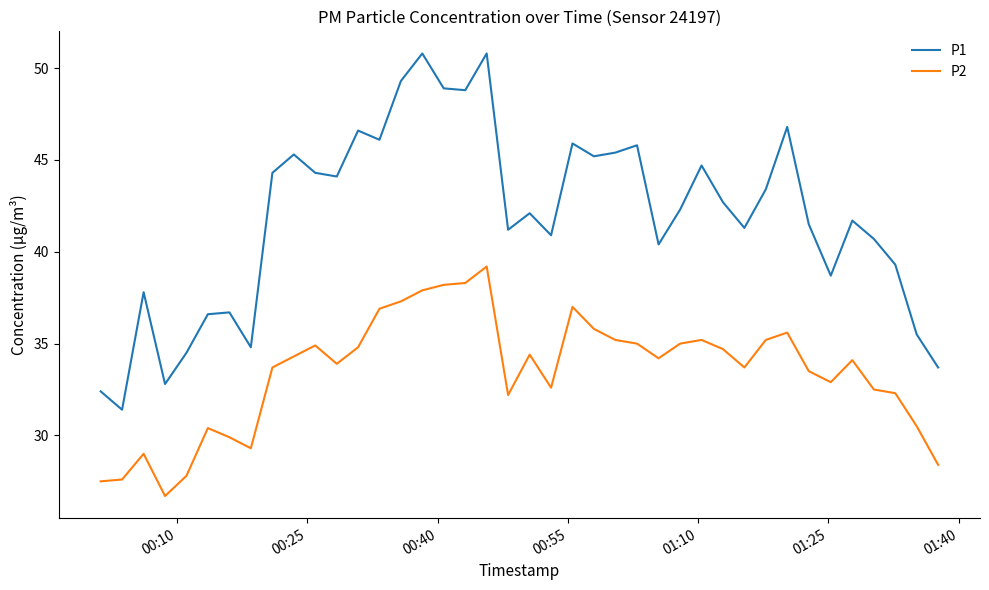

List the series in order of their peak value, lowest first.

P2, P1